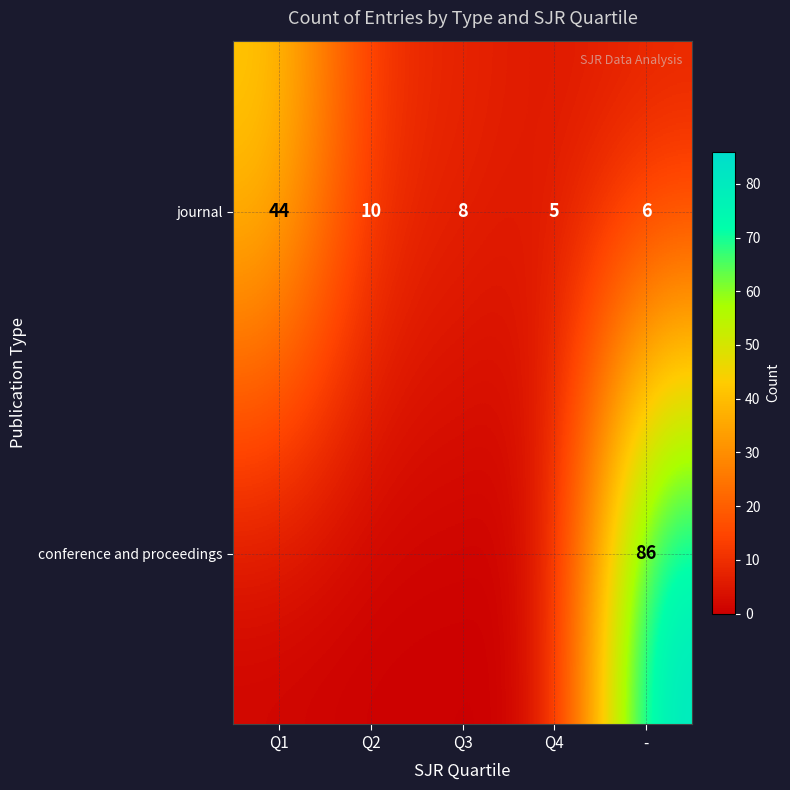

The conference and proceedings series shows 137 at -. True or false?

False